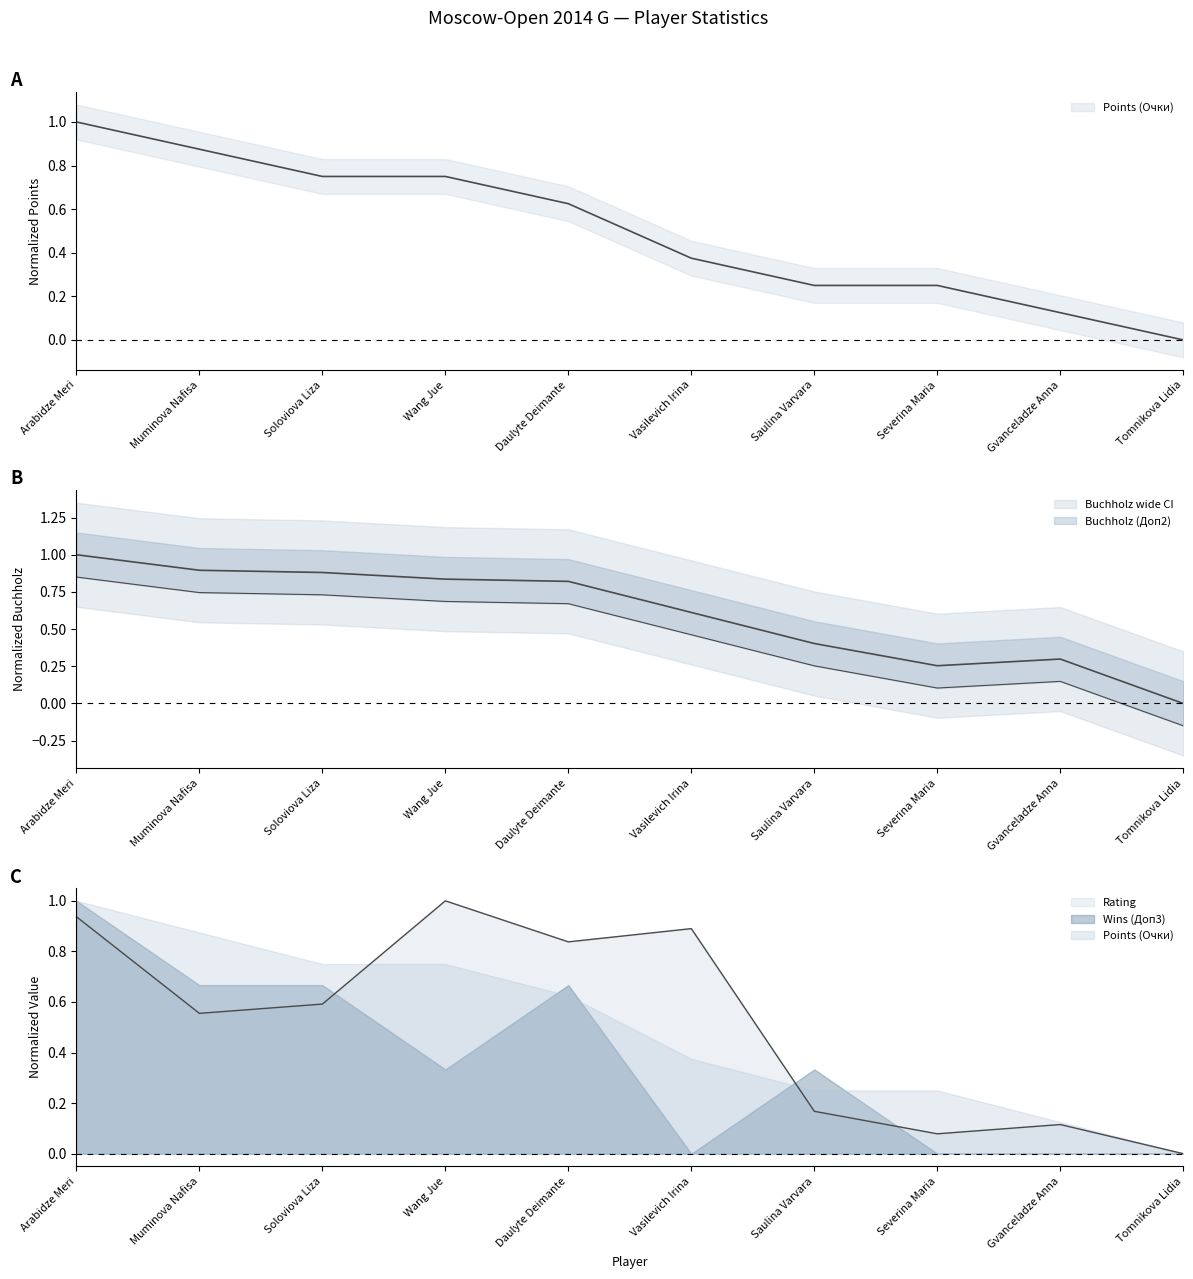

True or false: Points (Очки) and Rating intersect in this chart.

True